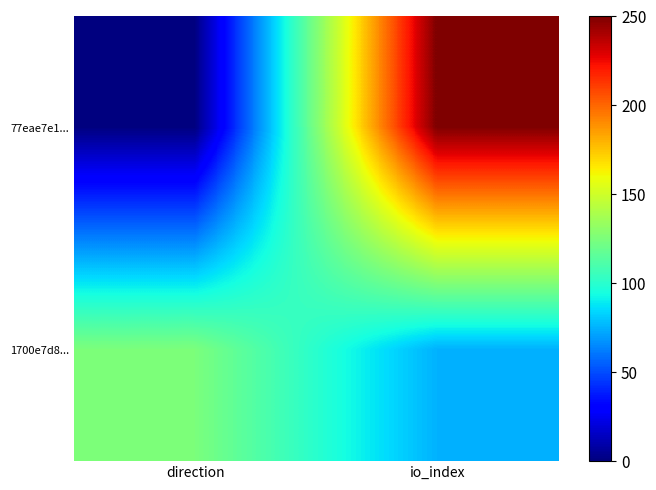

What is the difference between the highest and lowest values at io_index?

175